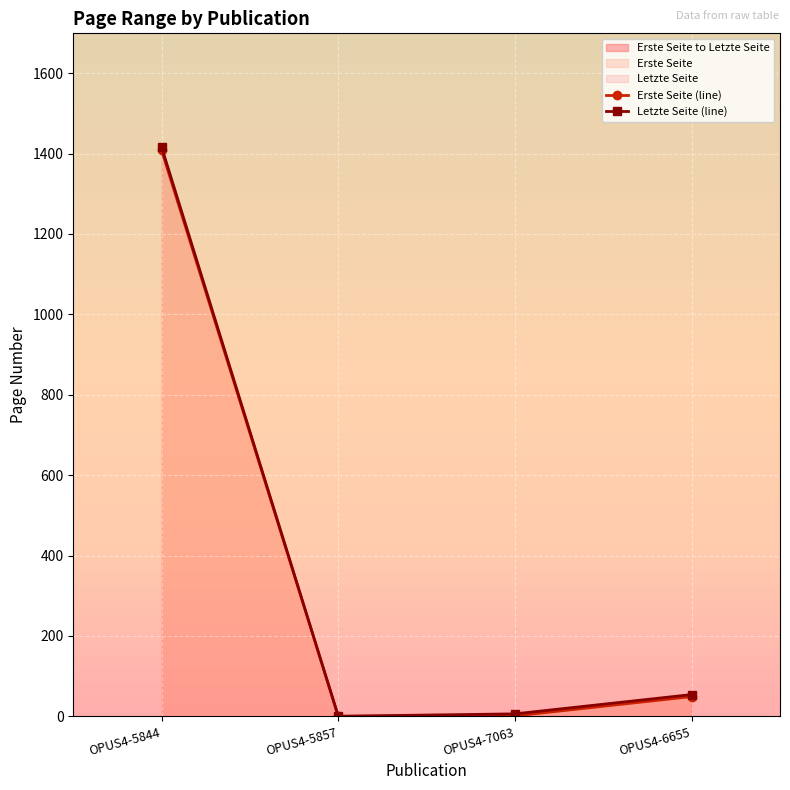

How many interior local valleys does the Erste Seite (line) series have?

1